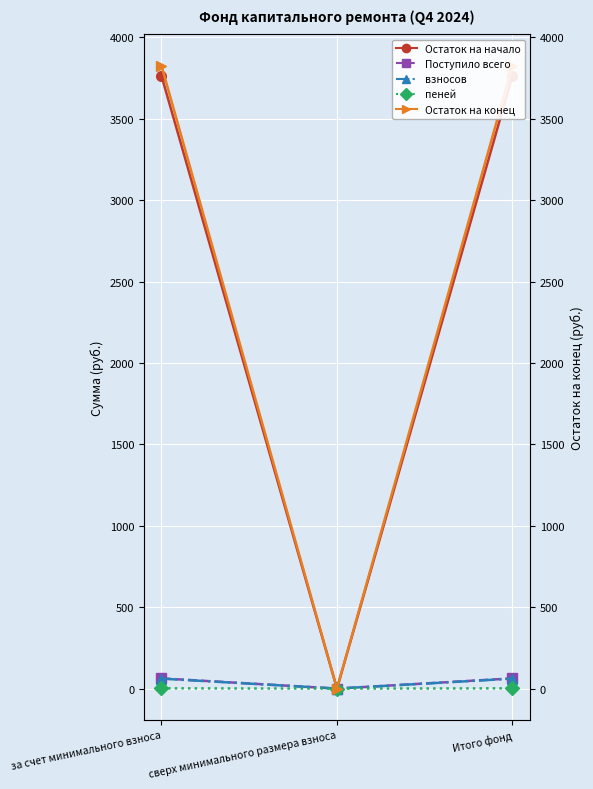

Between за счет минимального взноса and сверх минимального размера взноса, which series saw the biggest shift?

Остаток на конец